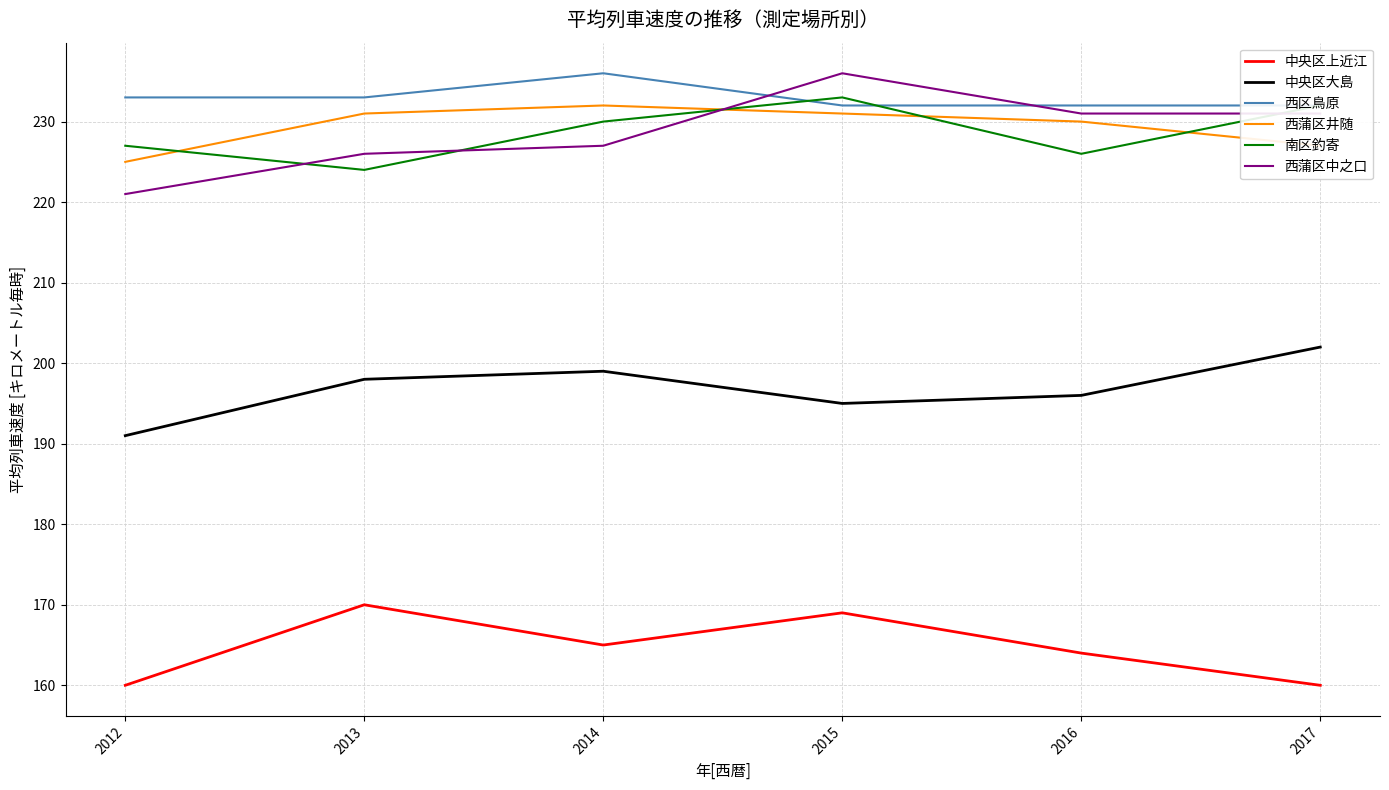

Reading left to right, what are all the values shown in this chart?

中央区上近江: 2012=160	2013=170	2014=165	2015=169	2016=164	2017=160
中央区大島: 2012=191	2013=198	2014=199	2015=195	2016=196	2017=202
西区鳥原: 2012=233	2013=233	2014=236	2015=232	2016=232	2017=232
西蒲区井随: 2012=225	2013=231	2014=232	2015=231	2016=230	2017=227
南区釣寄: 2012=227	2013=224	2014=230	2015=233	2016=226	2017=232
西蒲区中之口: 2012=221	2013=226	2014=227	2015=236	2016=231	2017=231